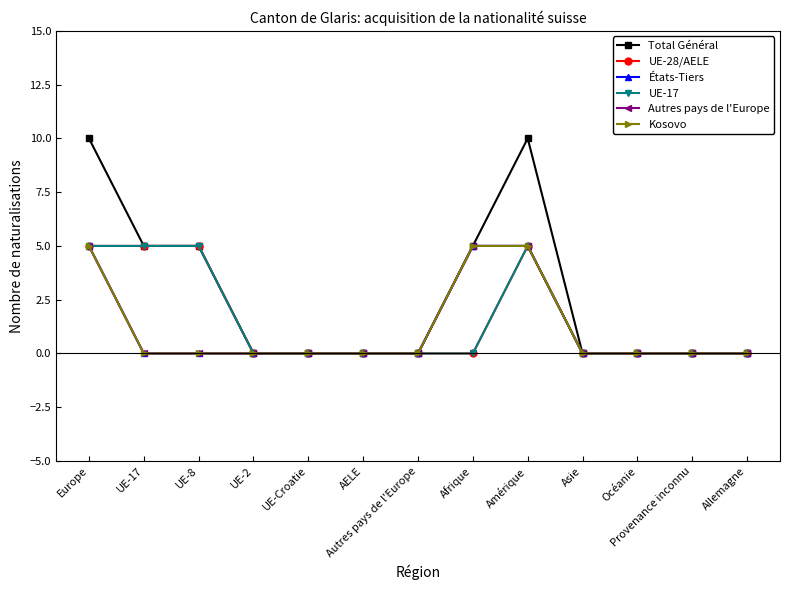

Does the chart have visible grid lines?

No